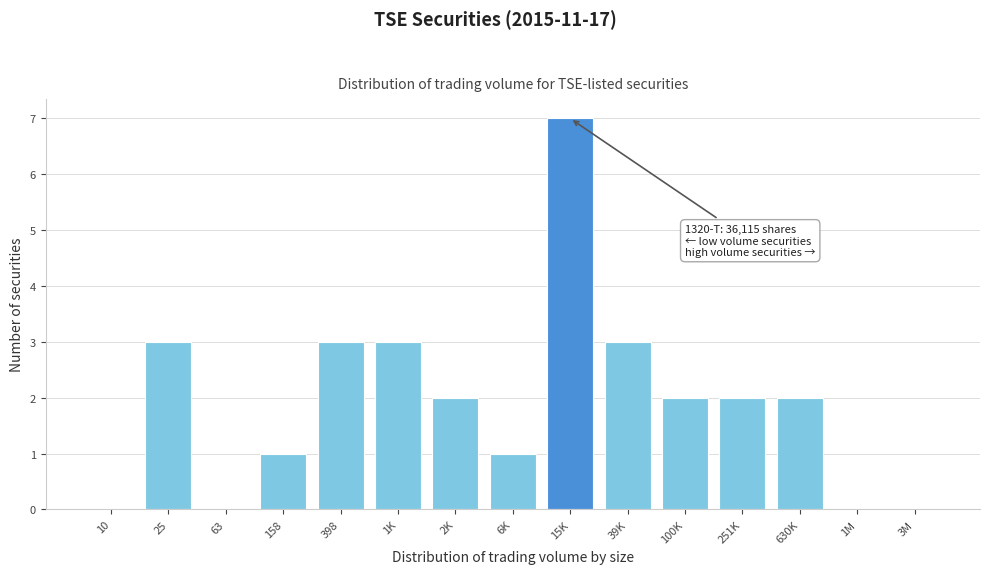

Reading right to left, list all the values displayed in this chart.

3M=0	1M=0	630K=2	251K=2	100K=2	39K=3	15K=7	6K=1	2K=2	1K=3	398=3	158=1	63=0	25=3	10=0